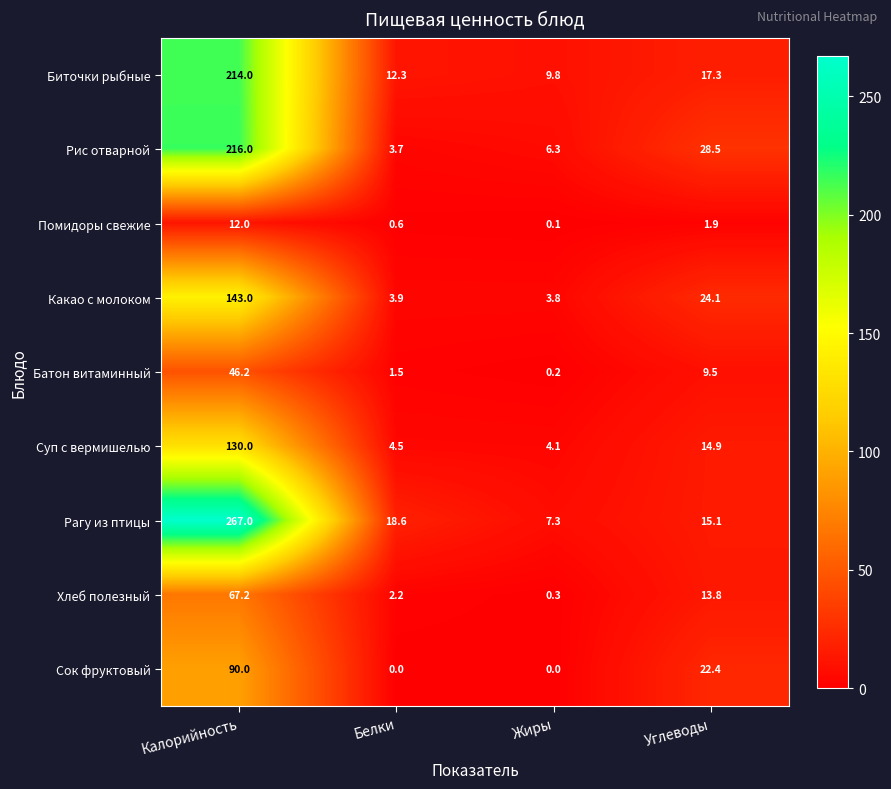

What is the sum of all Биточки рыбные values?

253.4